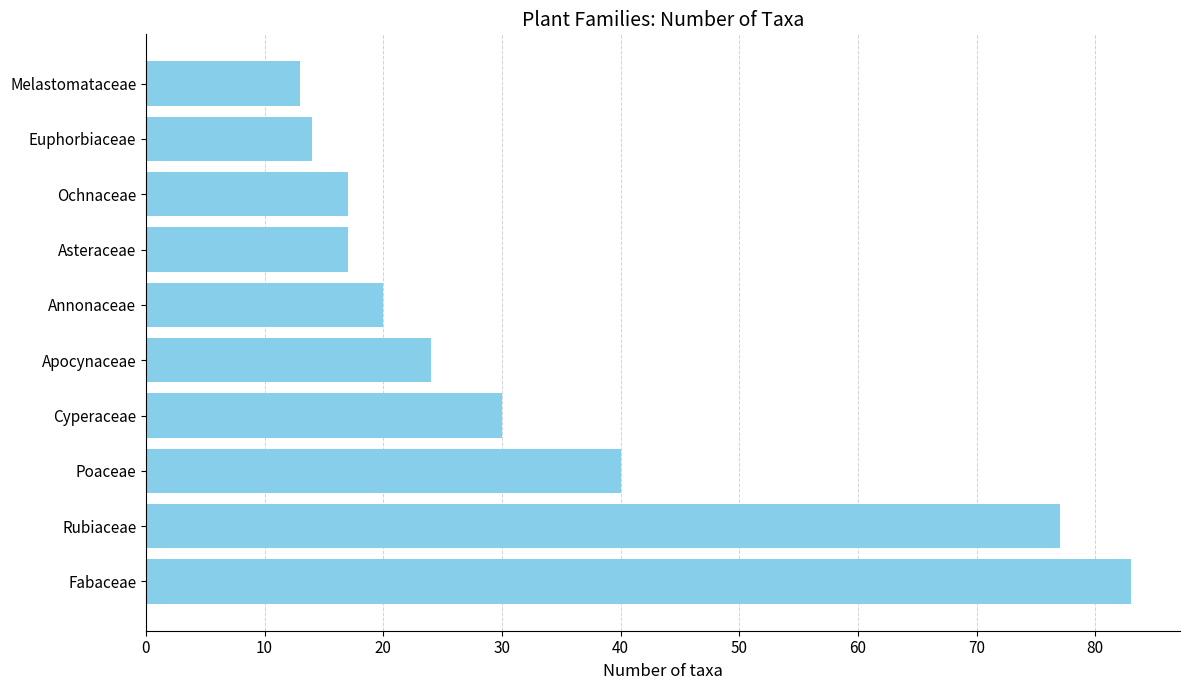

Reading top to bottom, transcribe all the data shown in this chart.

13	14	17	17	20	24	30	40	77	83